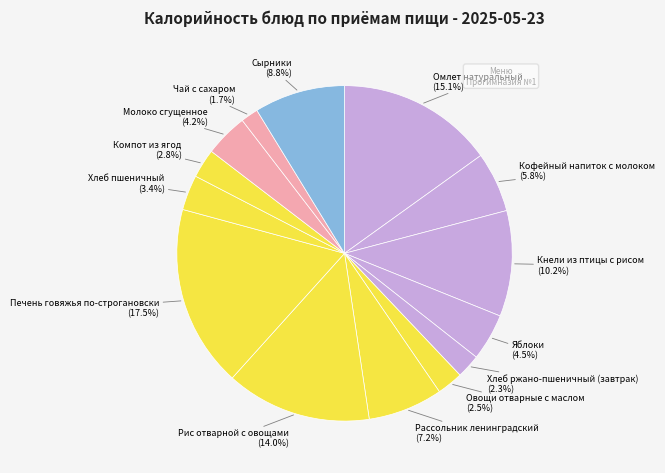

Is the sum of Хлеб ржано-пшеничный (завтрак) and Сырники greater than half?

No